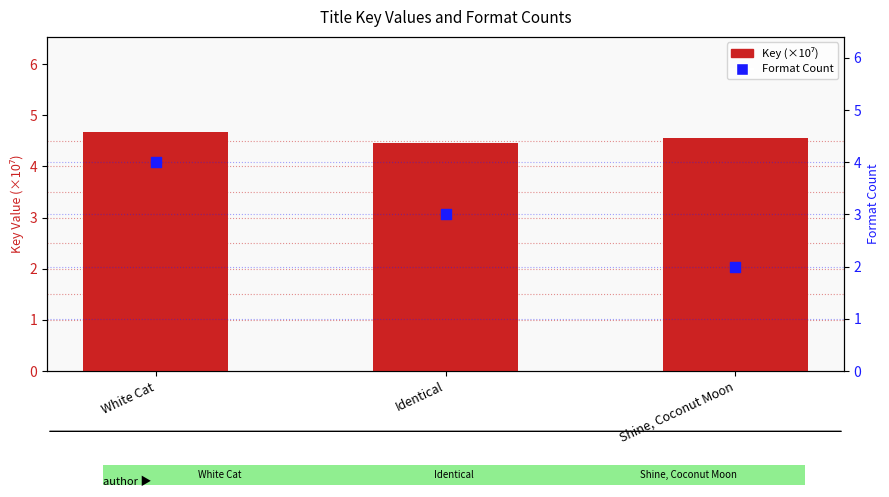

What is the total value across all series at Shine, Coconut Moon?

6.5